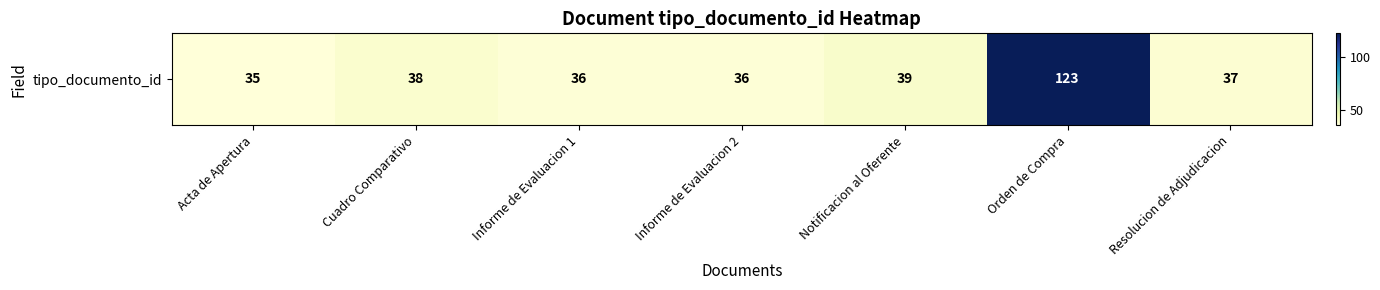

Where is the data nearest to the value 79?

Notificacion al Oferente